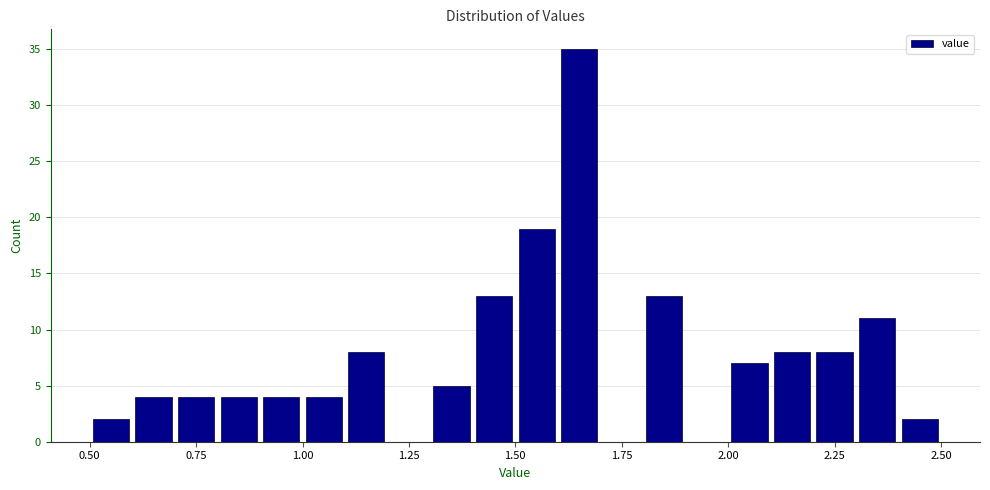

Read against the x-axis, roughly where is the centre of the tallest bar?

1.65